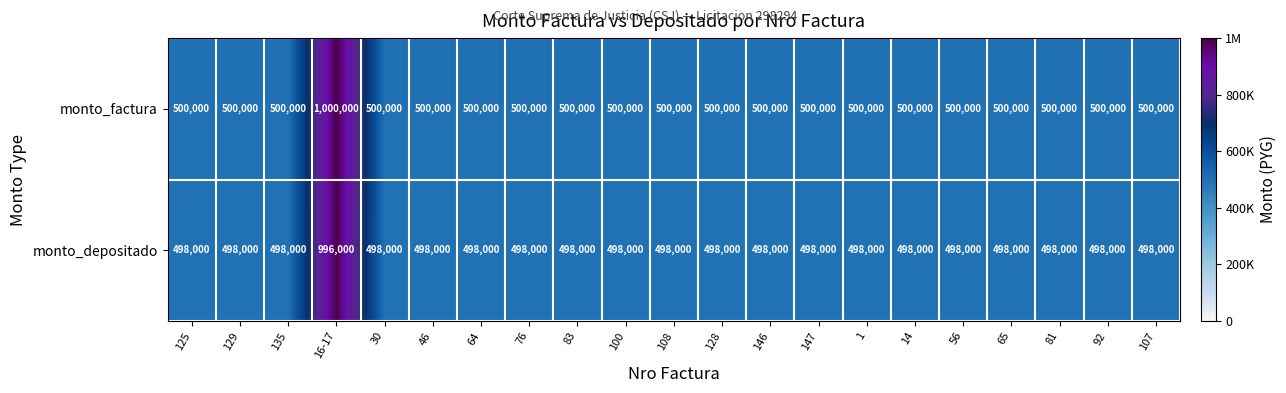

Is it true that monto_depositado equals 1571627 at 16-17?

False